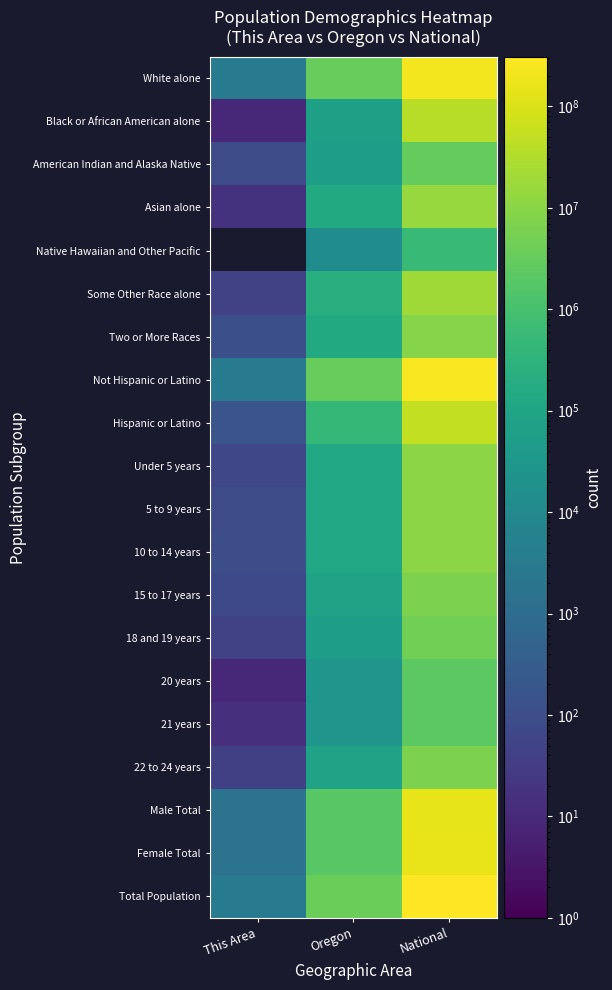

At how many categories does at least one series exceed 252315575?

1